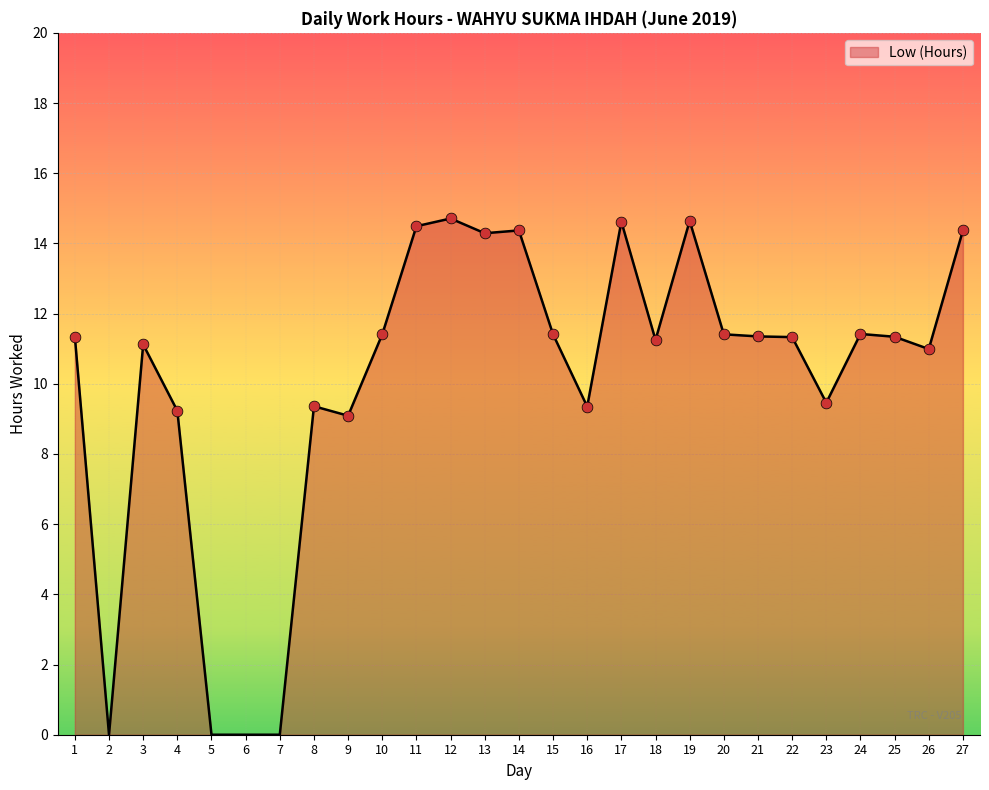

What is the change in value from 12 to 21?

-3.4